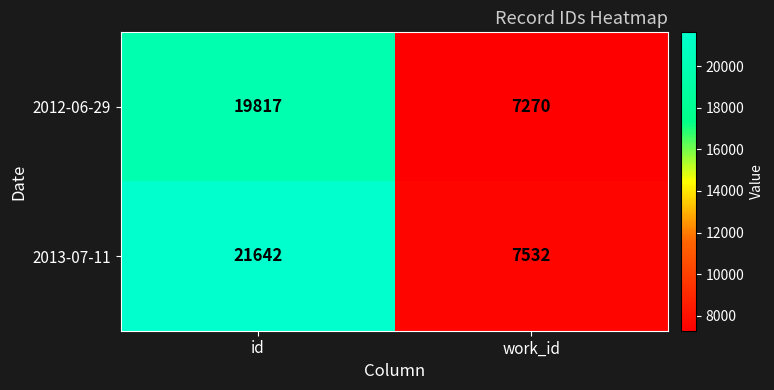

Which series has the largest range (max minus min)?

2013-07-11